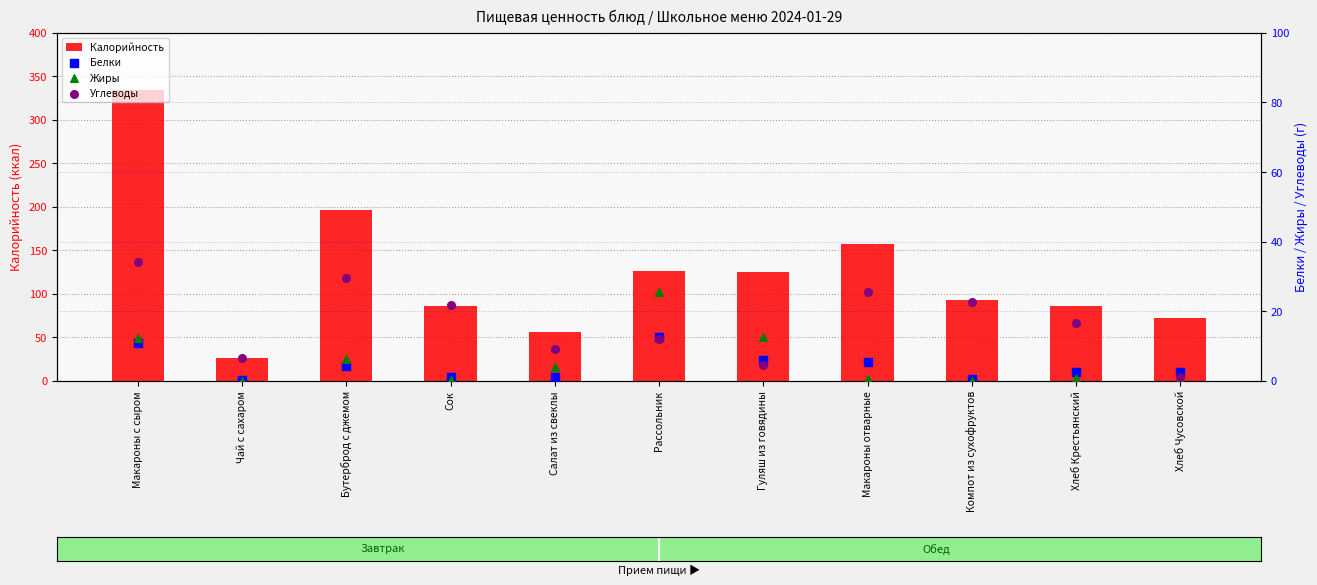

What is the total value across all series at Компот из сухофруктов?

116.3